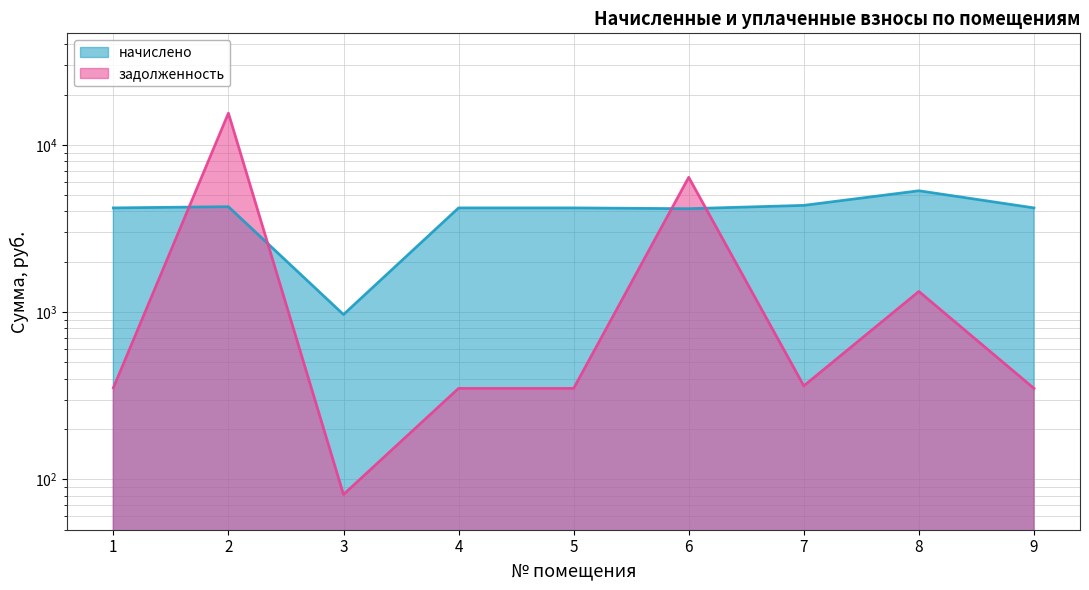

List the series in order of their overall mean, lowest first.

задолженность, начислено